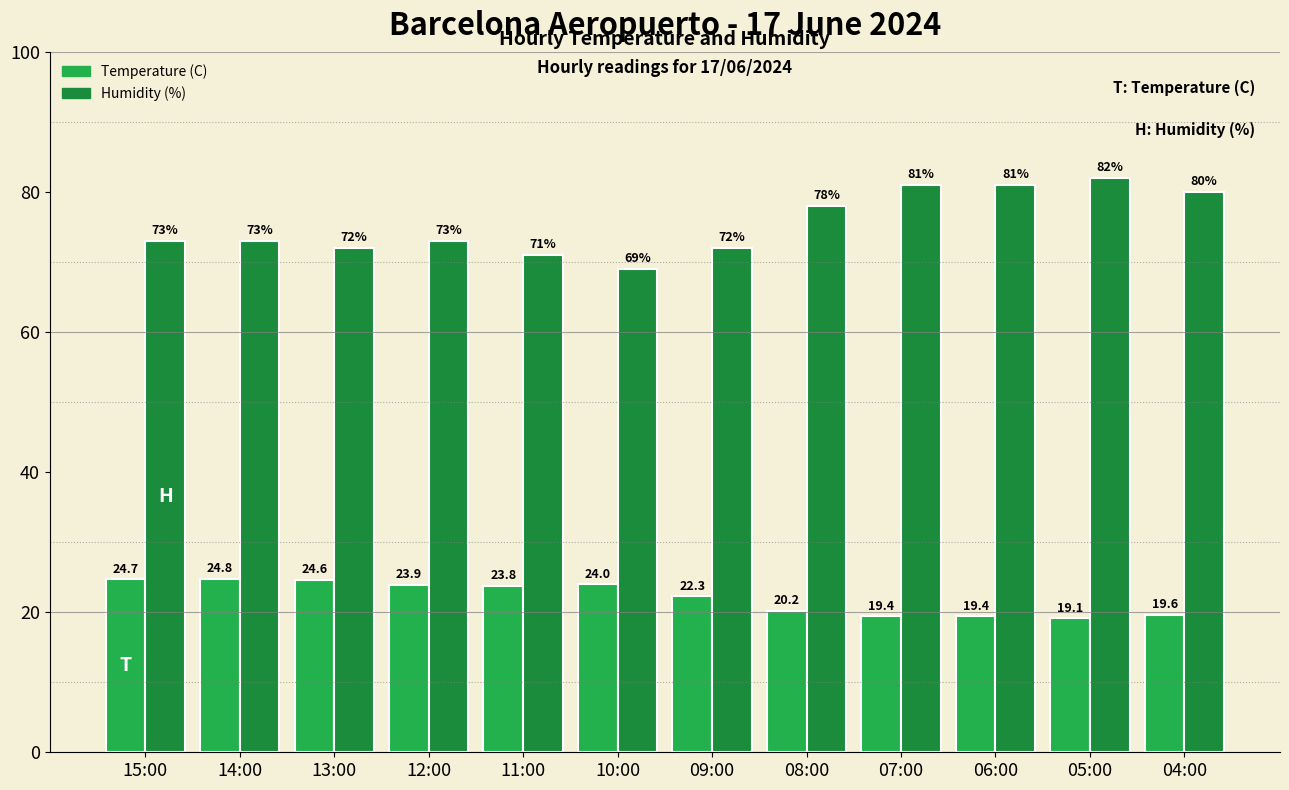

At how many categories does at least one series exceed 39?

12